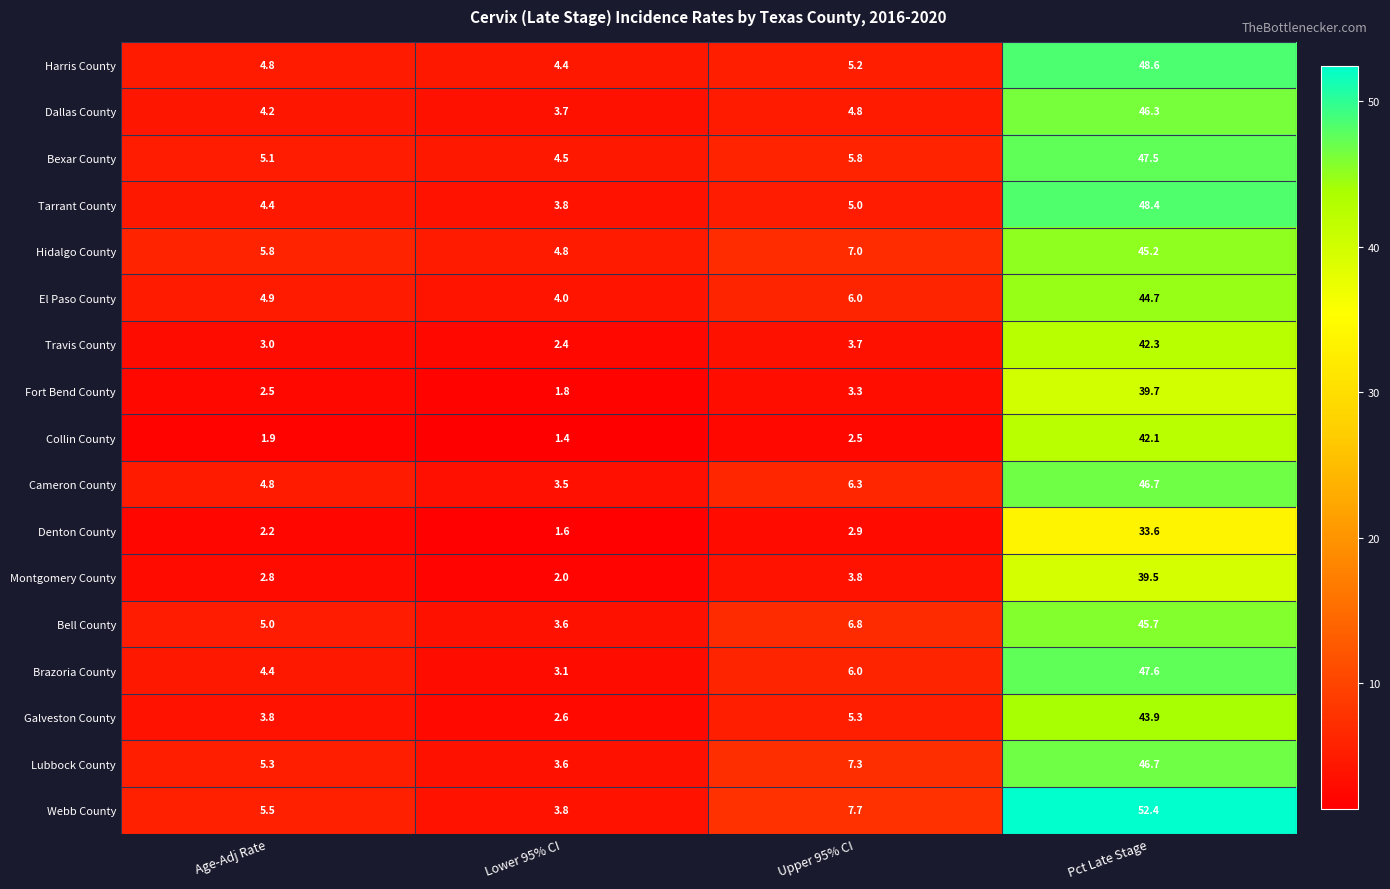

What is the sum of the Travis County values at Pct Late Stage and Upper 95% CI?

46.0